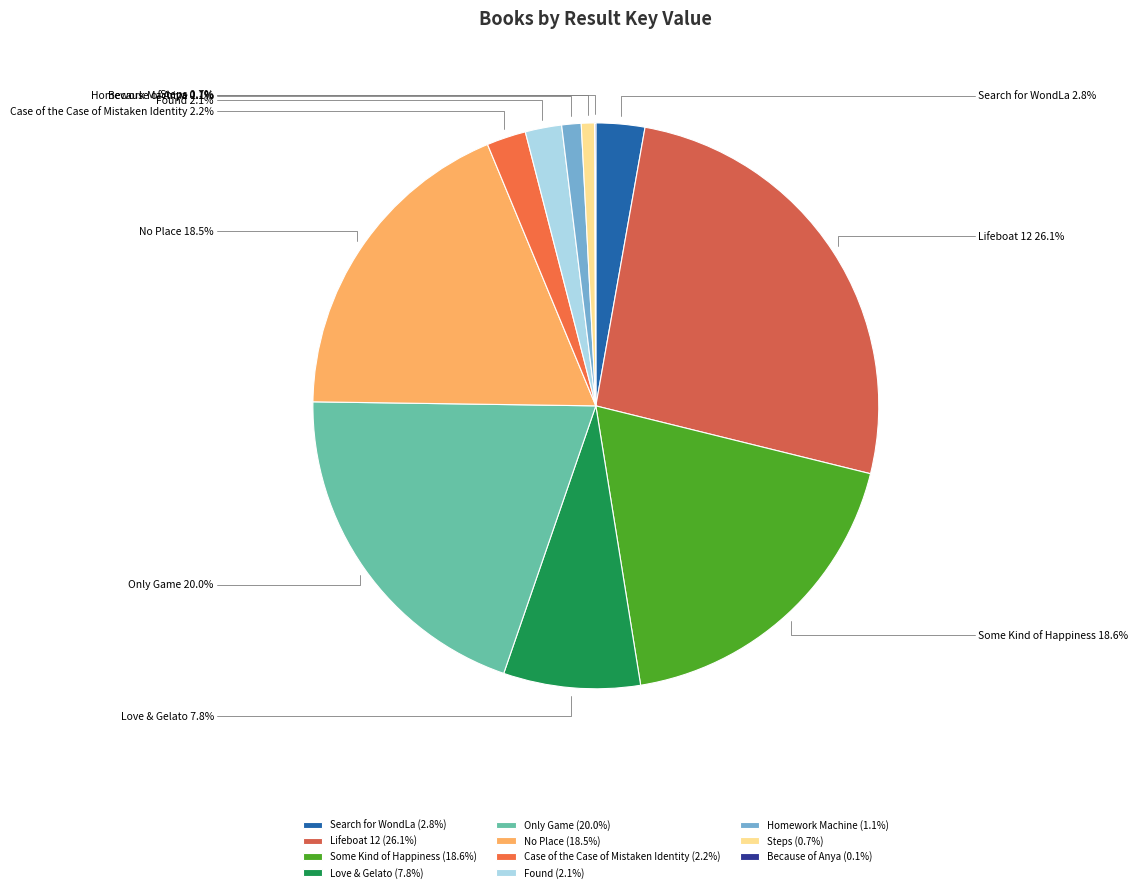

What portion of the pie excludes Love & Gelato?

92.2%